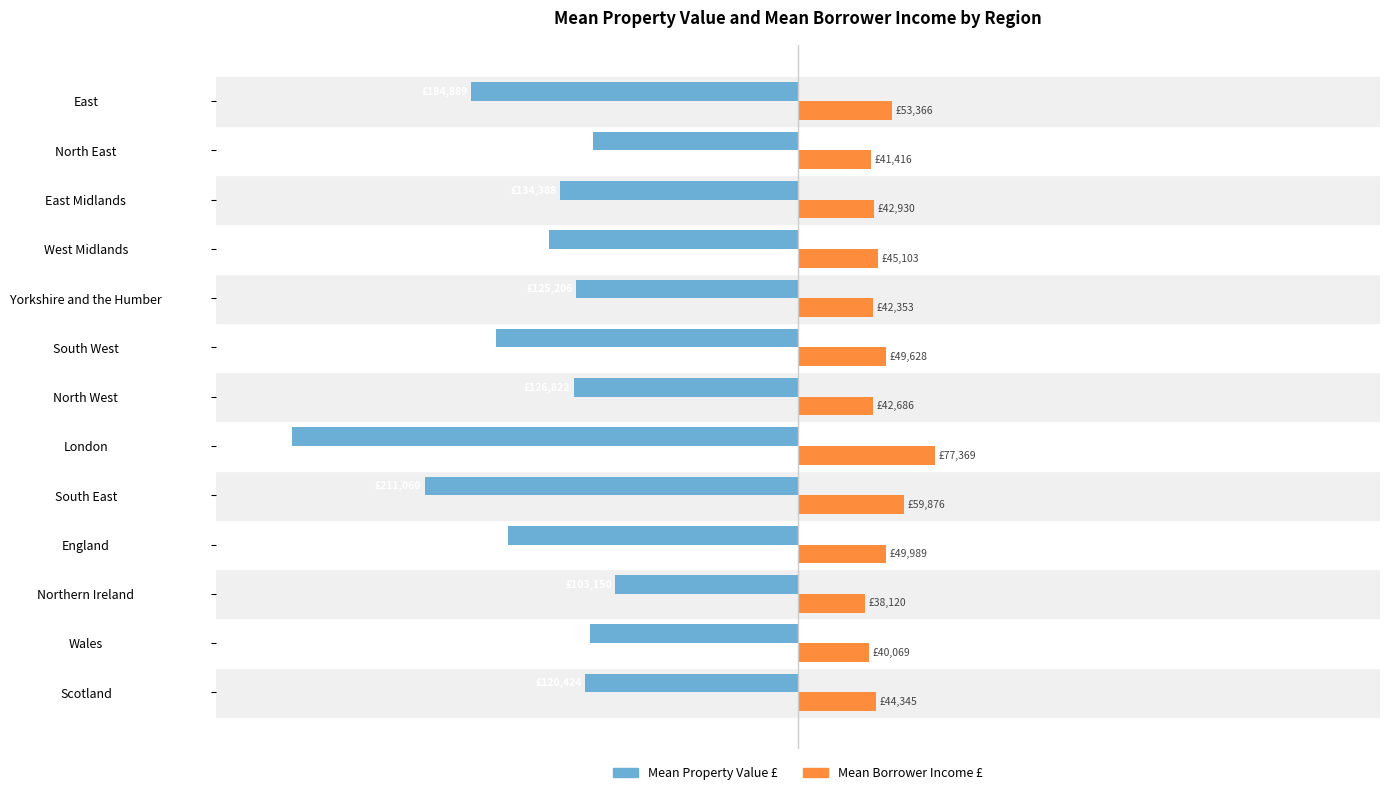

True or false: Mean Borrower Income has a value of 21010.9 at East.

False